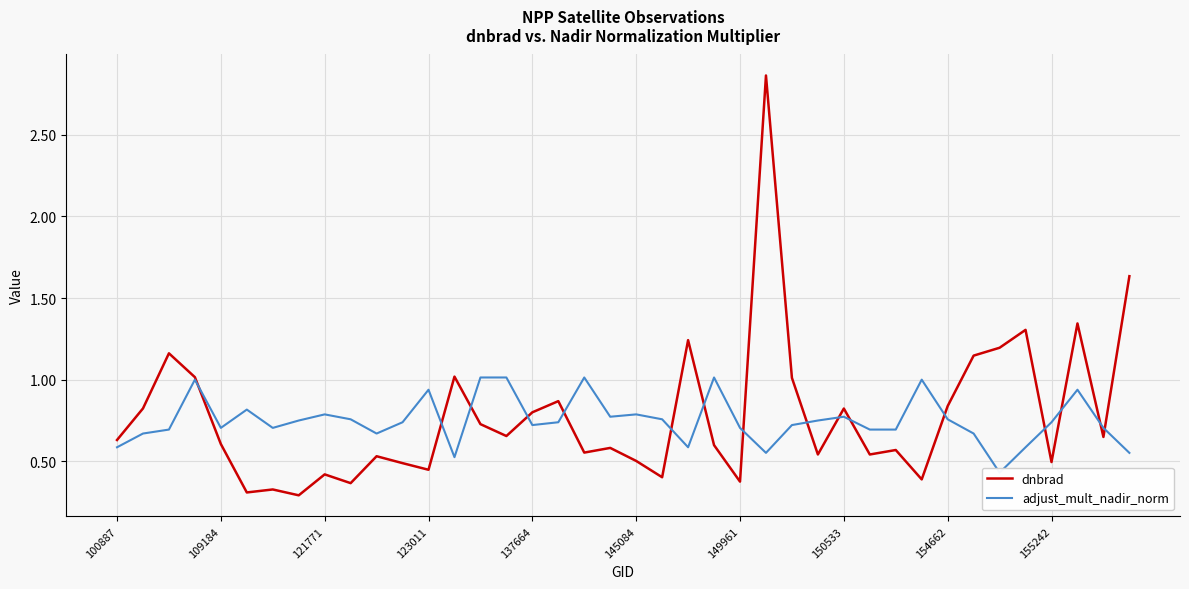

Is it true that dnbrad equals 1.2 at 137664?

False